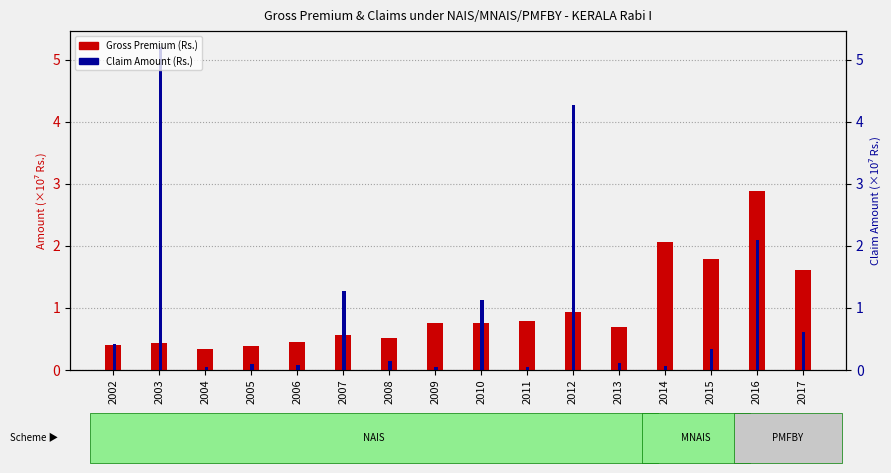

Is the value of Claim Amount (Rs.) at 2007 greater than the value of Gross Premium (Rs.) at 2008?

Yes